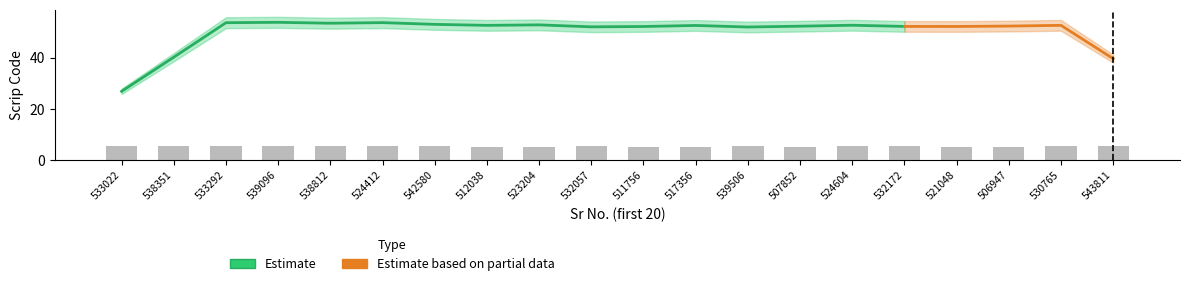

What is the minimum value shown in the chart?

5.1